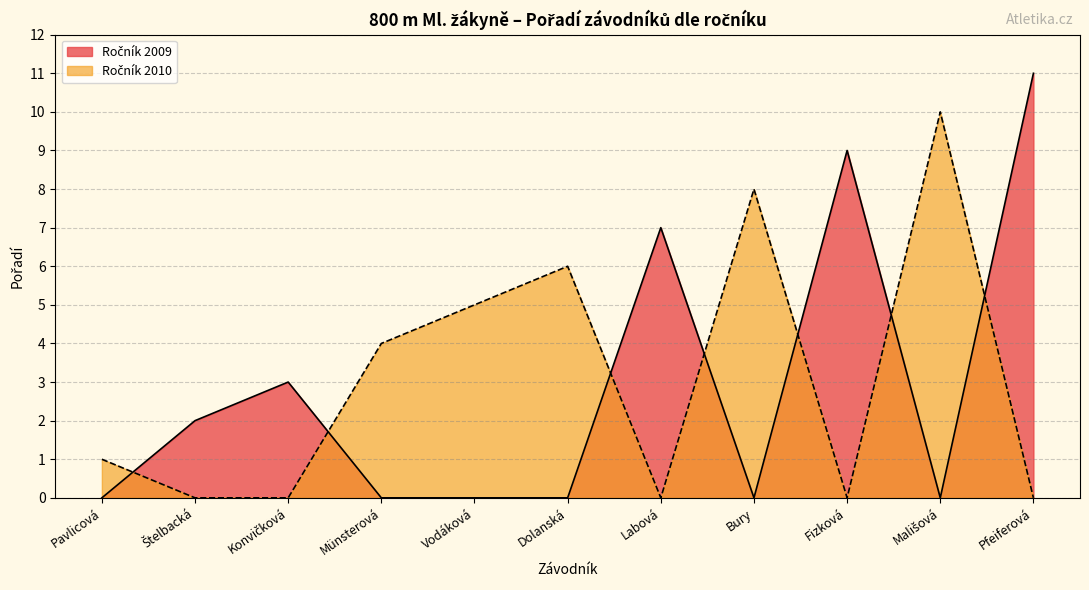

What is the difference between the highest and lowest values at Vodáková?

5